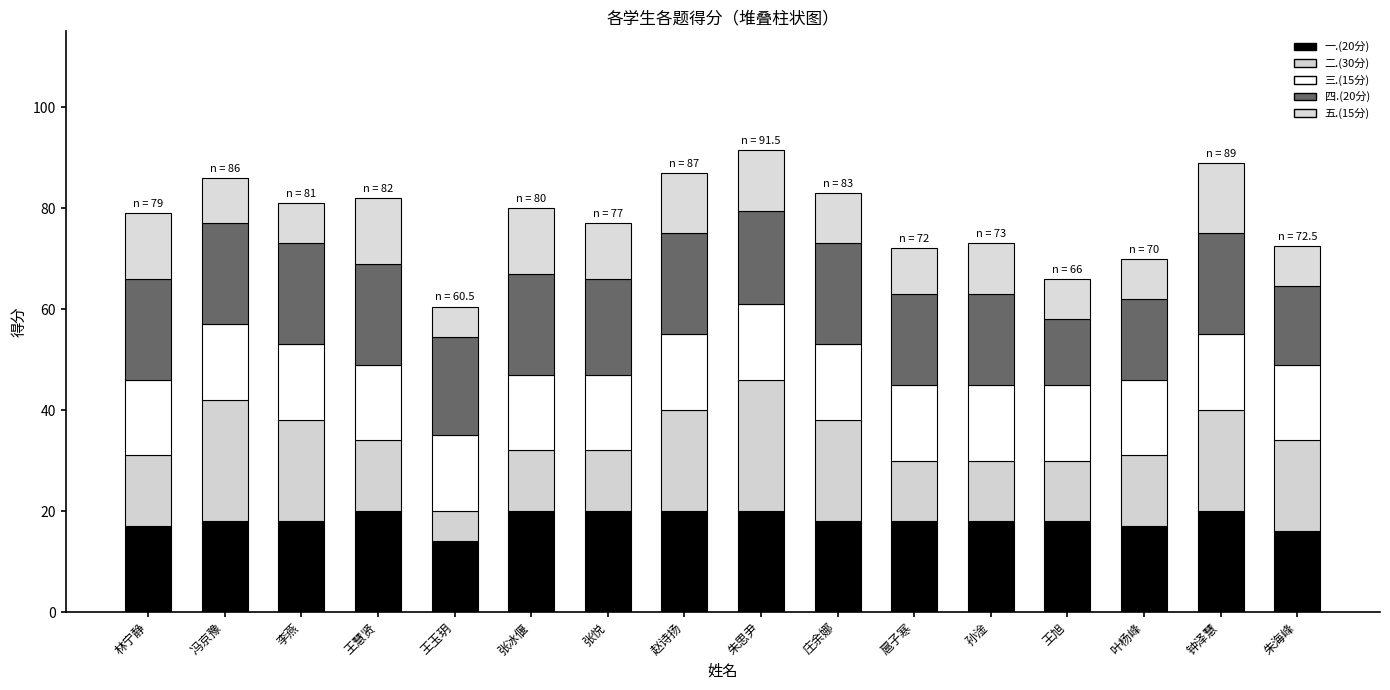

Which series has the largest range (max minus min)?

二.(30分)